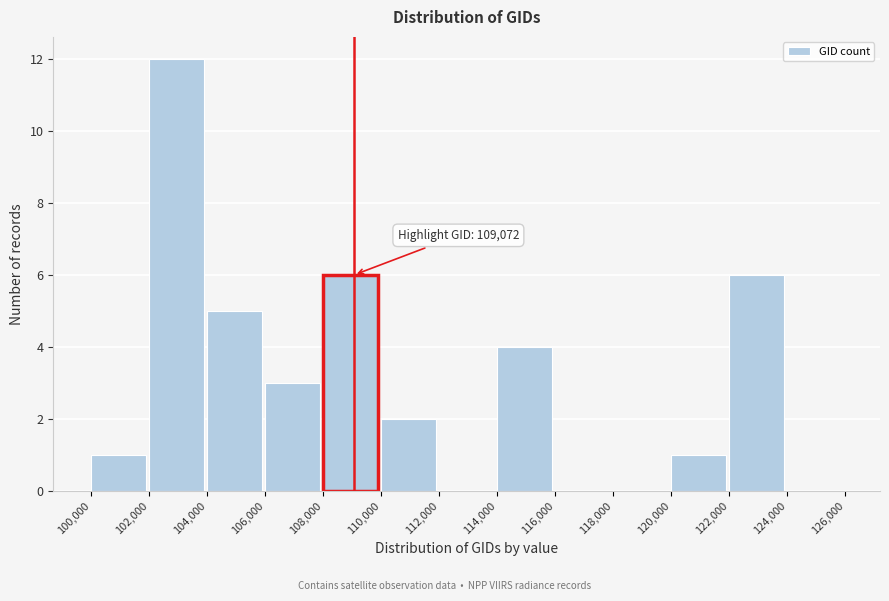

Which range on the x-axis has the tallest bar?

102,000 to 104,000